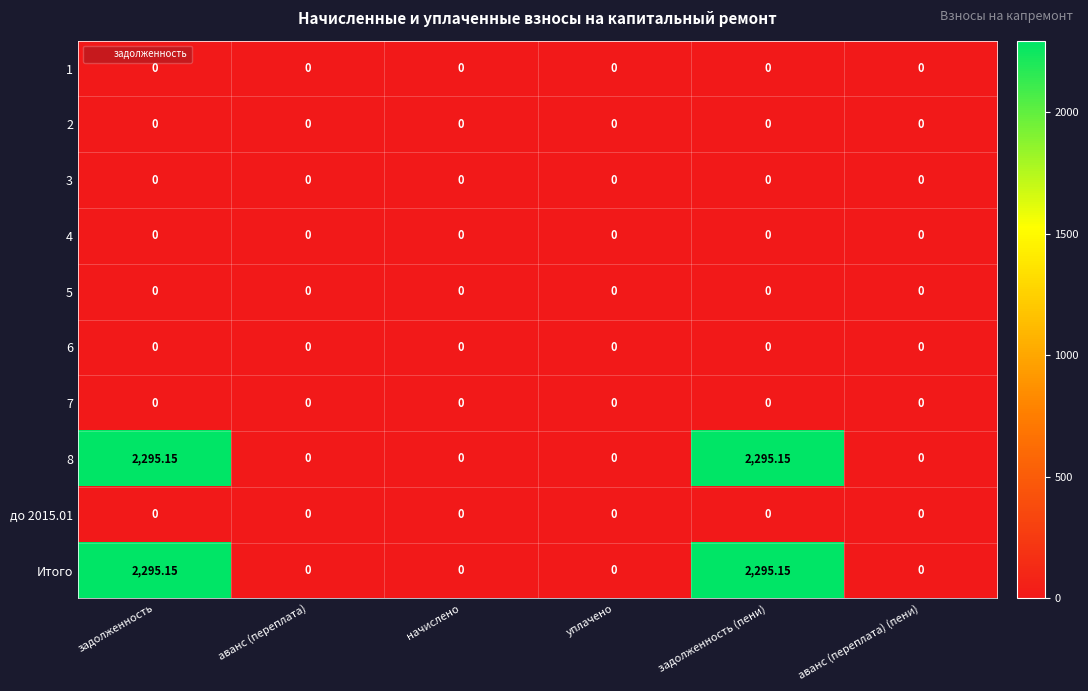

At which category is the sum across all series the highest?

задолженность